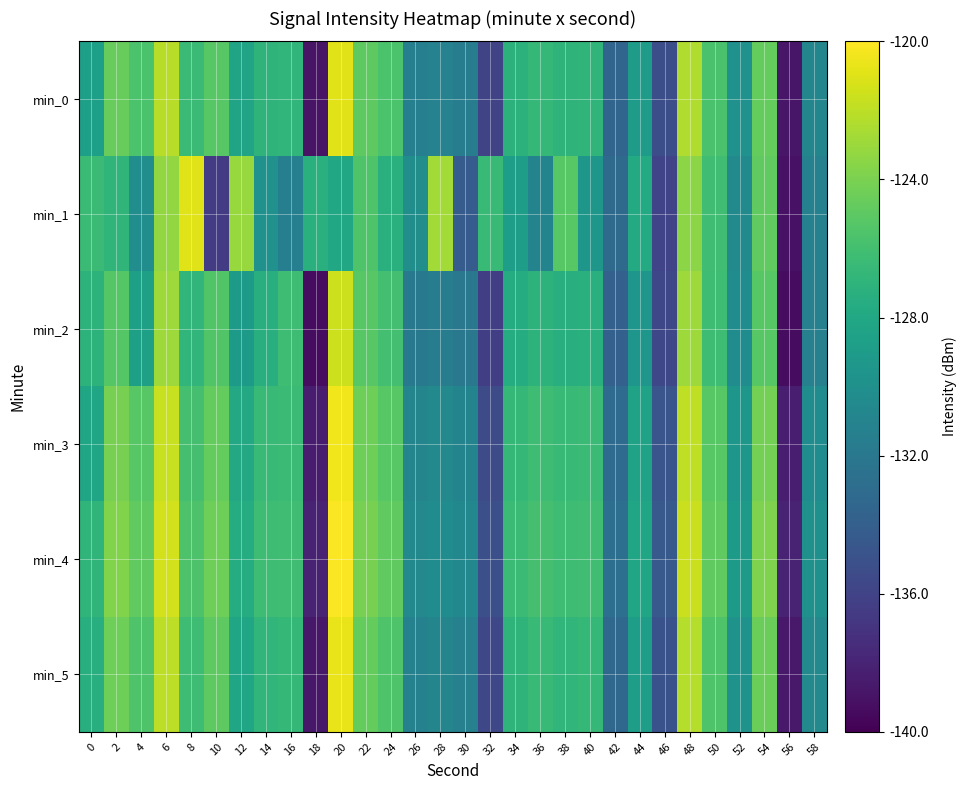

Between 50 and 40, which is larger?

50